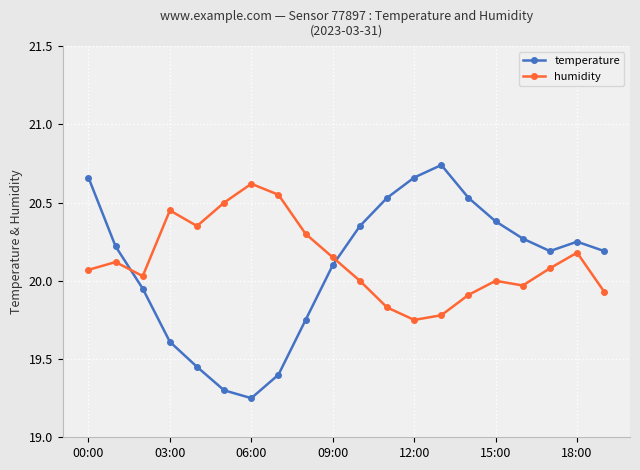

True or false: temperature has more than 1 interior local peaks.

True